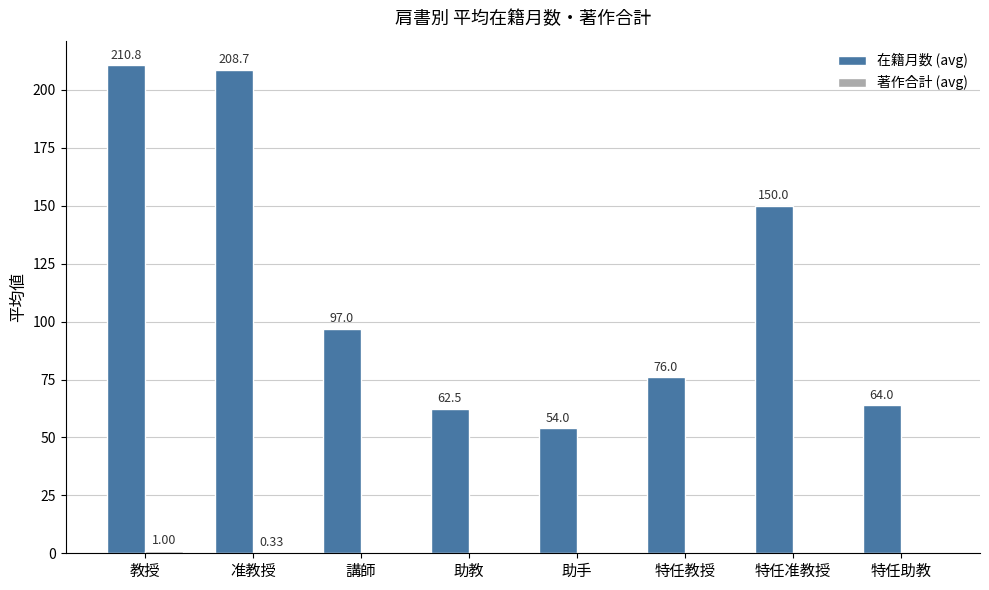

Count the number of data series in this chart.

2